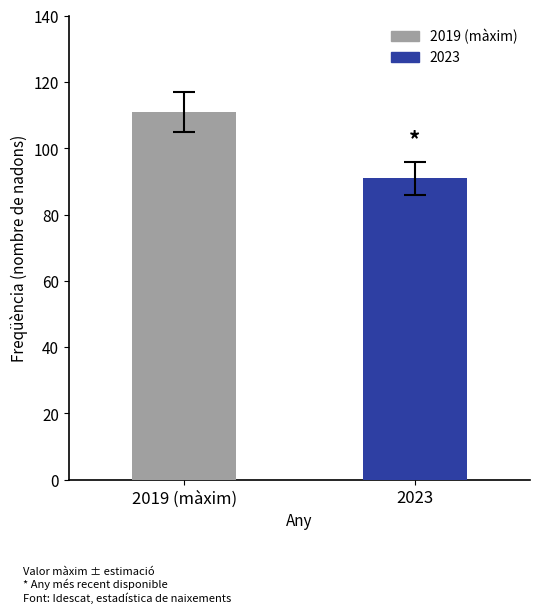

How many bars are there in total?

2